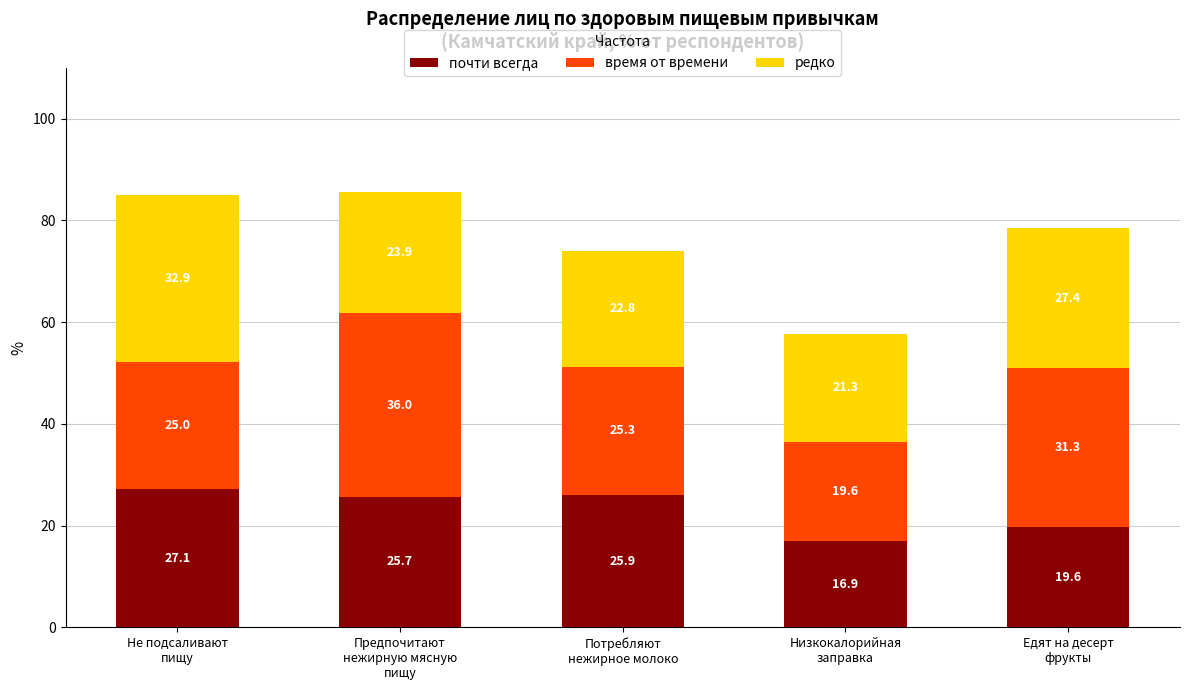

What is the total value across all series at Предпочитают
нежирную мясную
пищу?

85.6